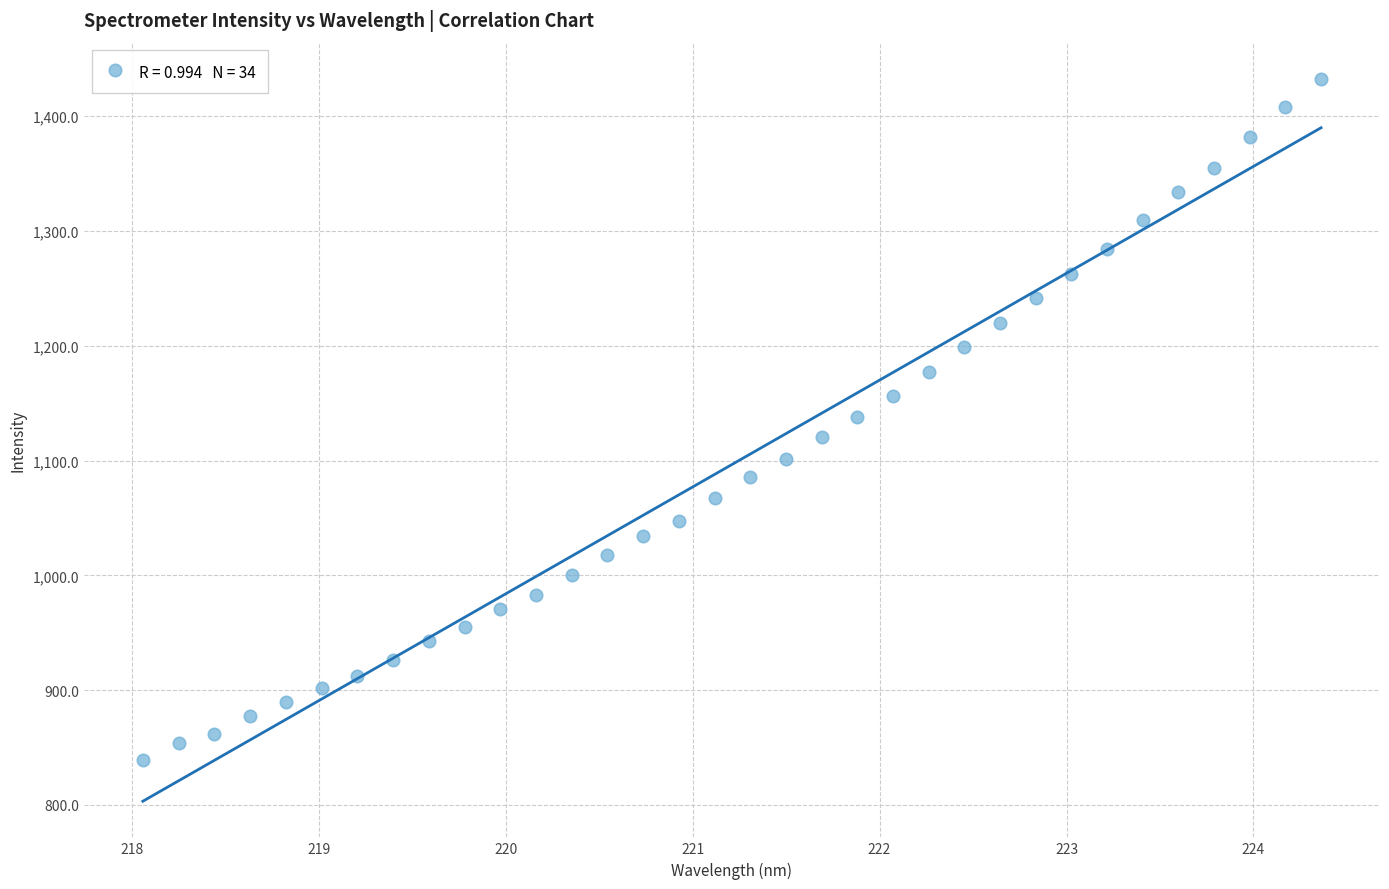

What is the range of X values (max minus min)?

6.3